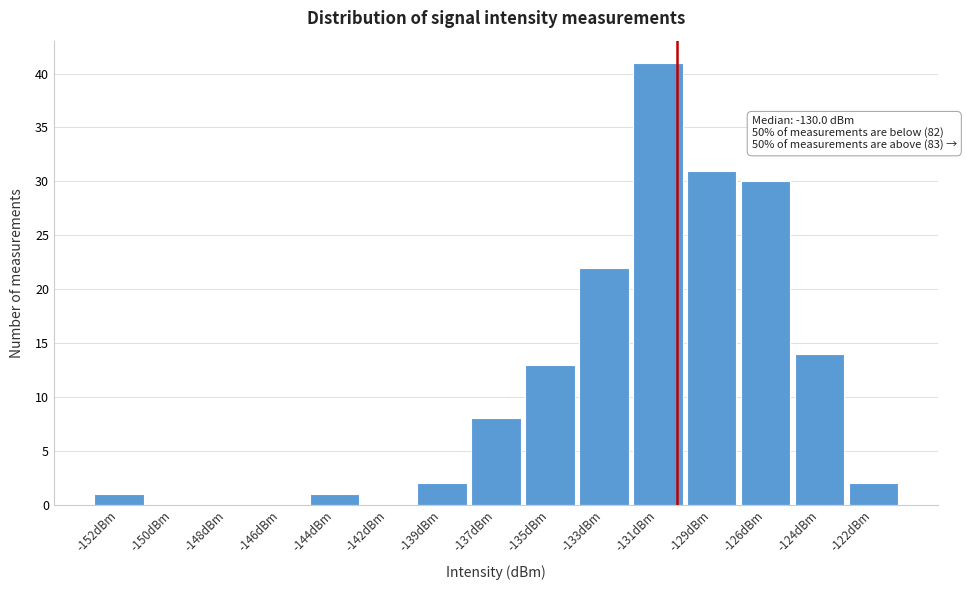

Reading right to left, list all the values displayed in this chart.

-122dBm=2	-124dBm=14	-126dBm=30	-129dBm=31	-131dBm=41	-133dBm=22	-135dBm=13	-137dBm=8	-139dBm=2	-142dBm=0	-144dBm=1	-146dBm=0	-148dBm=0	-150dBm=0	-152dBm=1